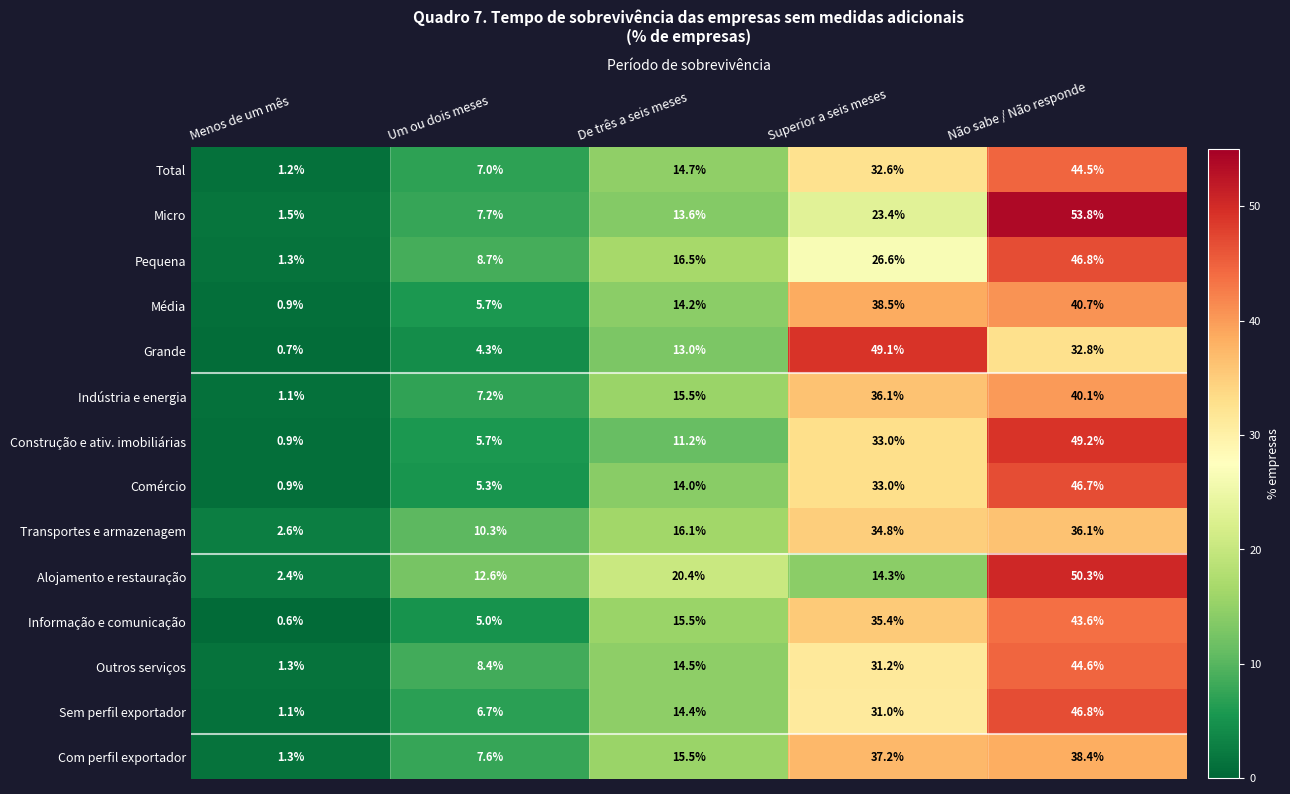

What value does the Comércio series have at Um ou dois meses?

5.3